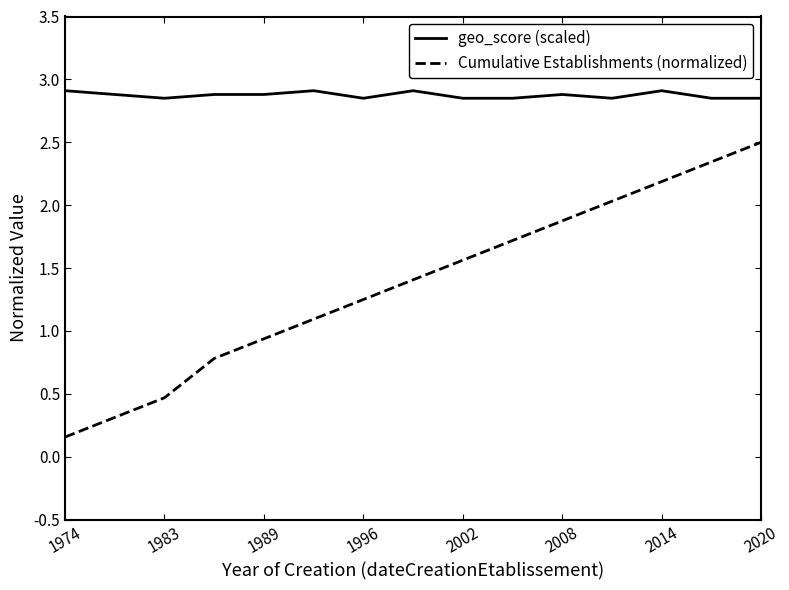

What are all the series names shown in the legend?

geo_score (scaled), Cumulative Establishments (normalized)